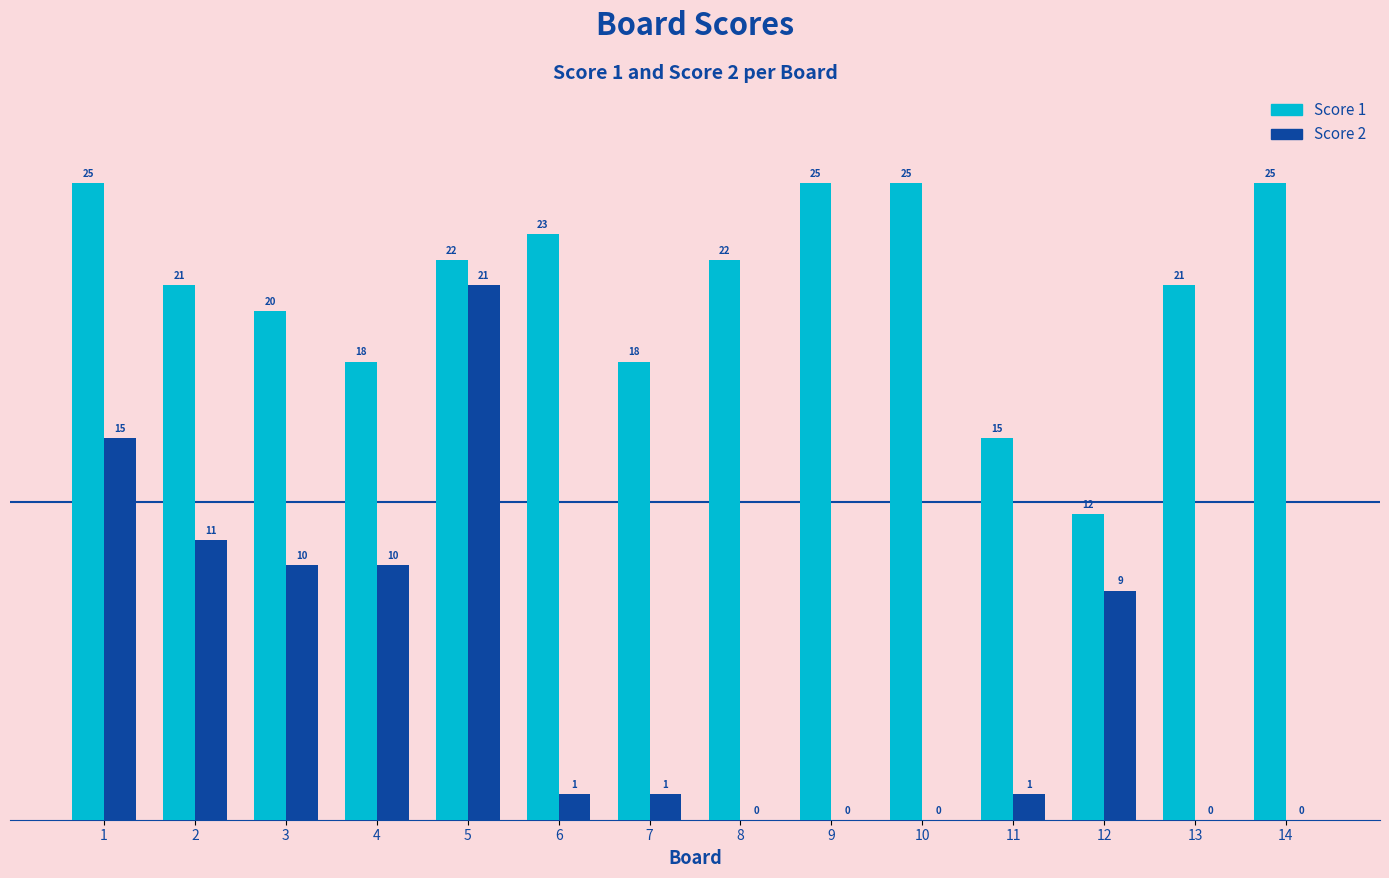

True or false: Score 1 has a value of 21 at 2.

True